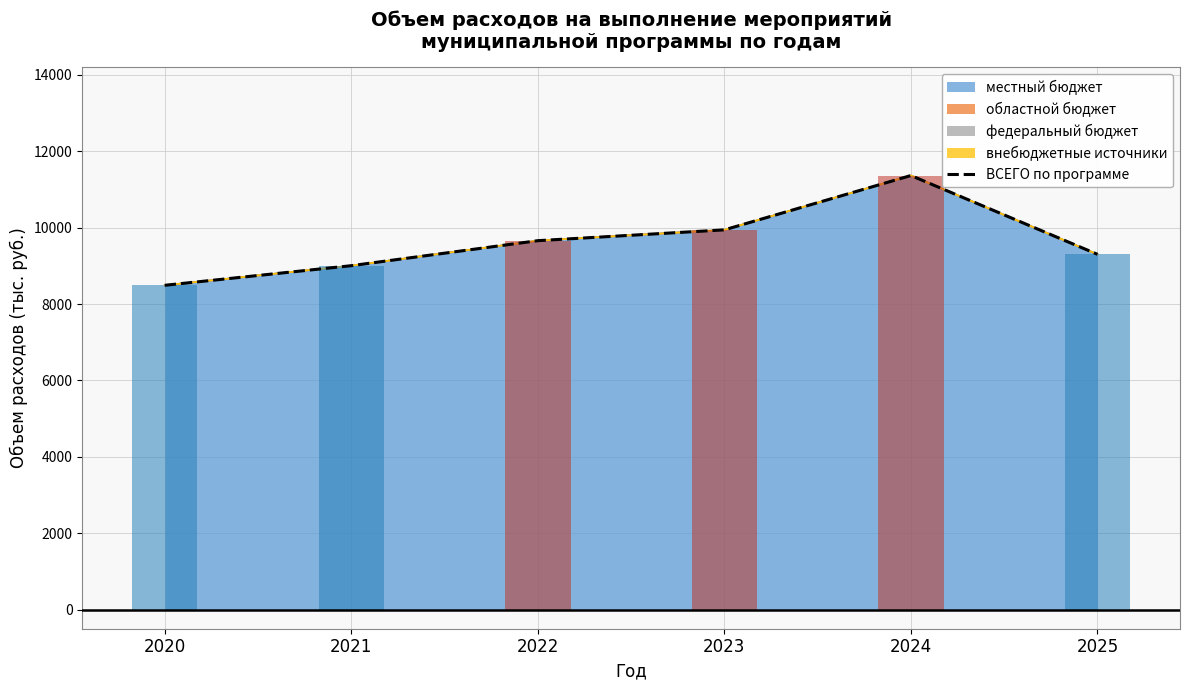

The chart shows a value of 11363.0 at 2024. True or false?

True